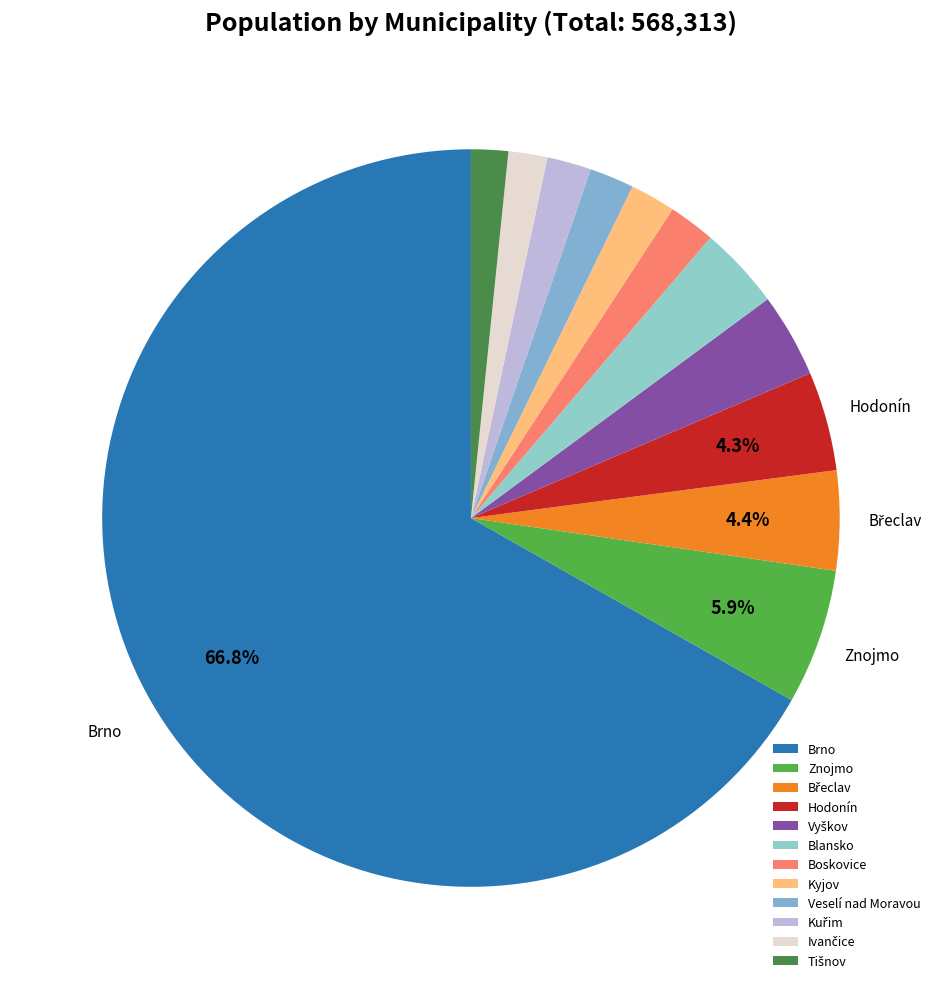

Count the number of slices in the pie.

12